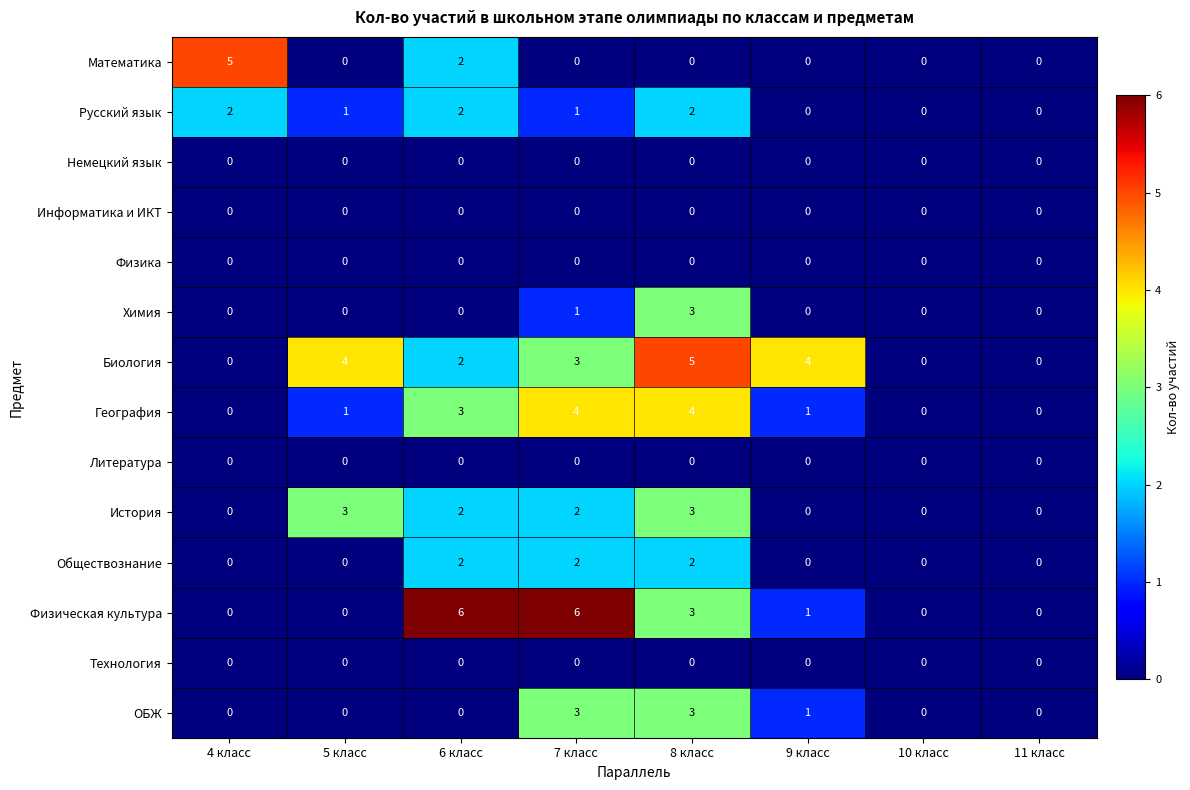

What is the total value across all series at 6 класс?

19